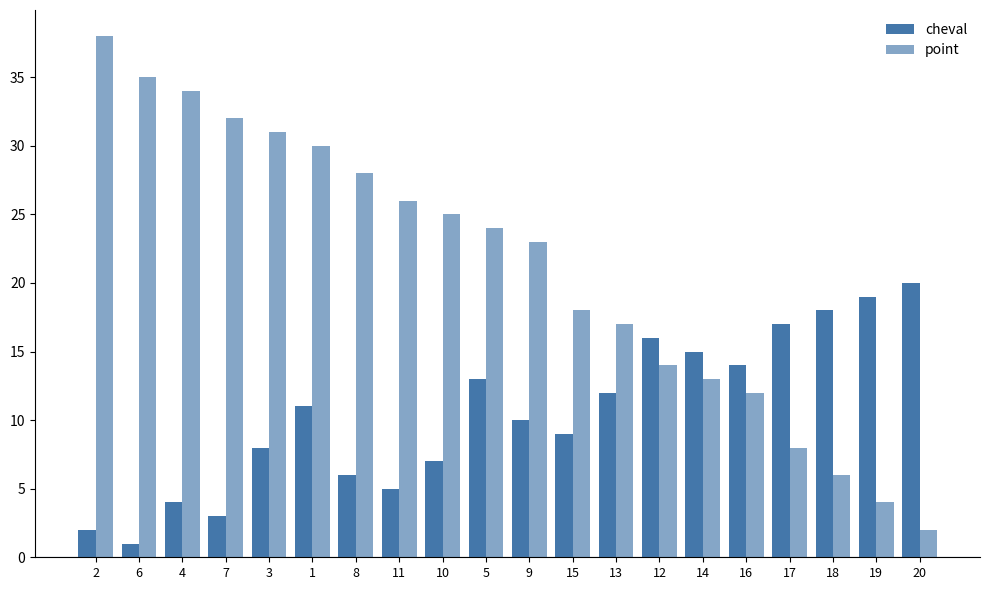

Between 20 and 14, which is larger?

20